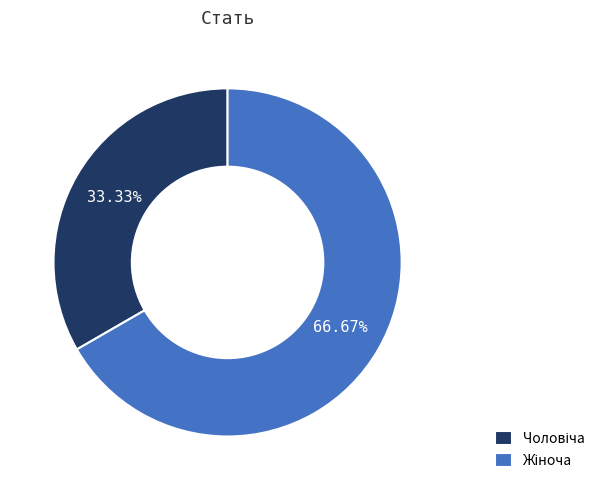

Does any single category account for the majority?

Yes